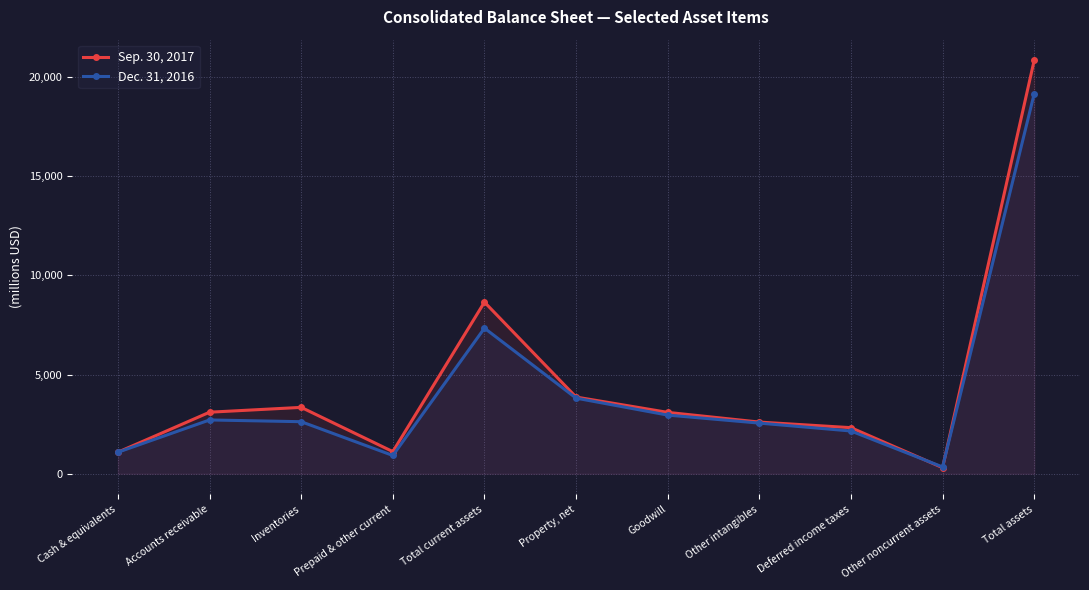

Reading right to left, extract all data points from this chart.

Sep. 30, 2017: Total assets=20838	Other noncurrent assets=305	Deferred income taxes=2322	Other intangibles=2604	Goodwill=3093	Property, net=3865	Total current assets=8649	Prepaid & other current=1115	Inventories=3345	Accounts receivable=3102	Cash & equivalents=1087
Dec. 31, 2016: Total assets=19153	Other noncurrent assets=342	Deferred income taxes=2154	Other intangibles=2552	Goodwill=2956	Property, net=3810	Total current assets=7339	Prepaid & other current=920	Inventories=2623	Accounts receivable=2711	Cash & equivalents=1085